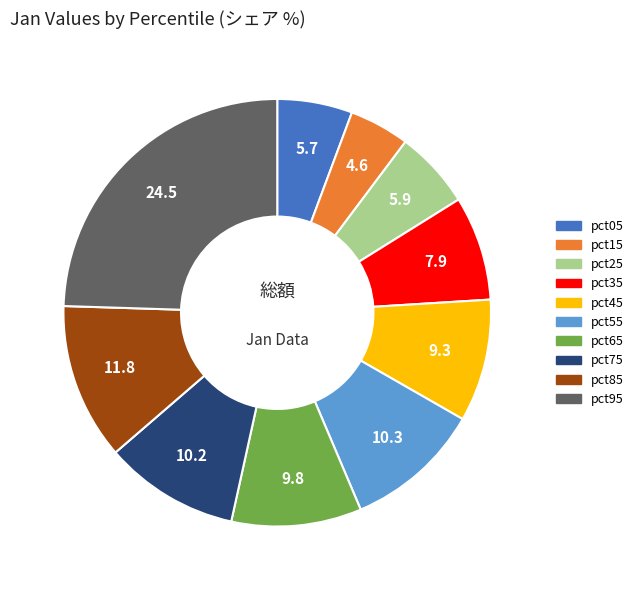

Does pct95 account for over 50% of the chart?

No